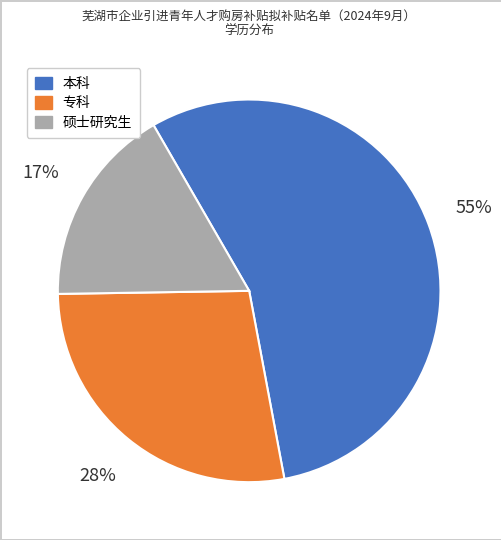

What is the smallest slice in the pie chart?

硕士研究生